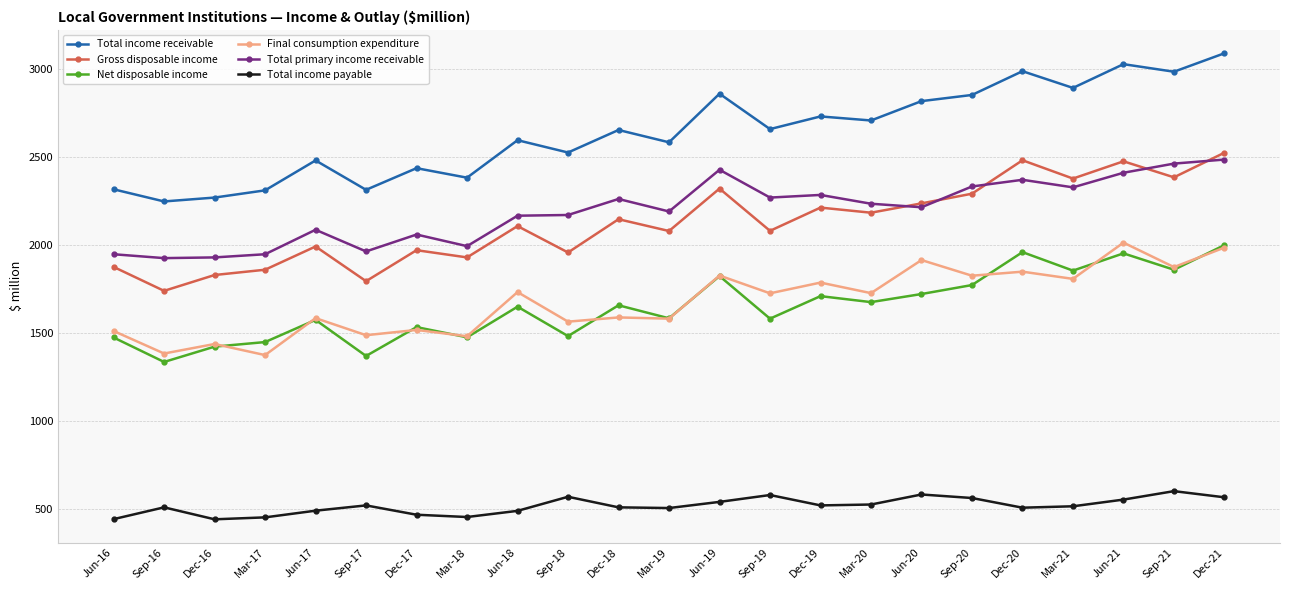

Between Jun-18 and Dec-21, which series saw the biggest shift?

Total income receivable